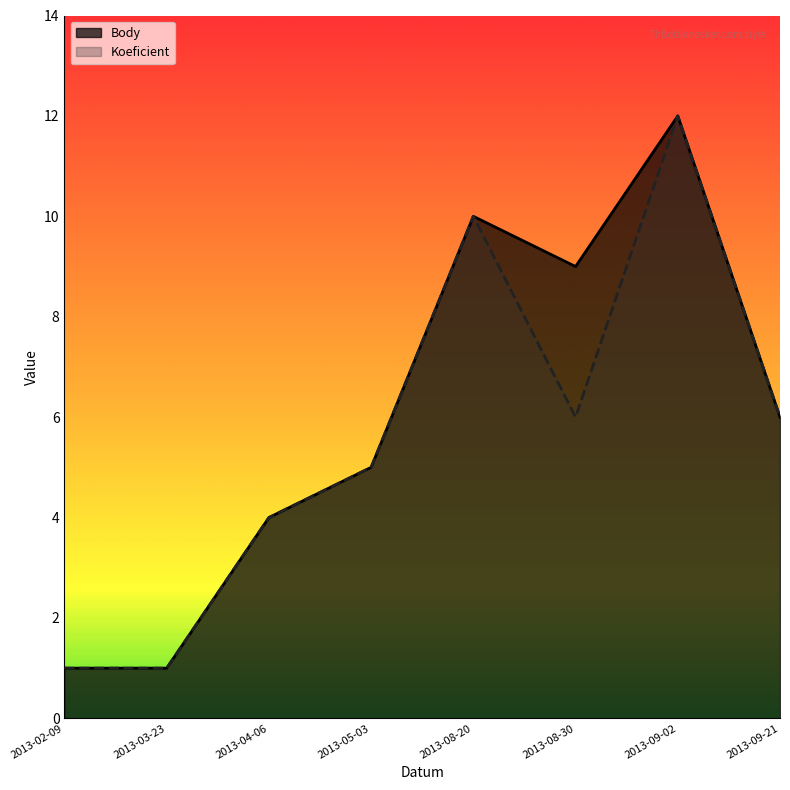

True or false: Koeficient has more than 0 points higher than both neighbors.

True